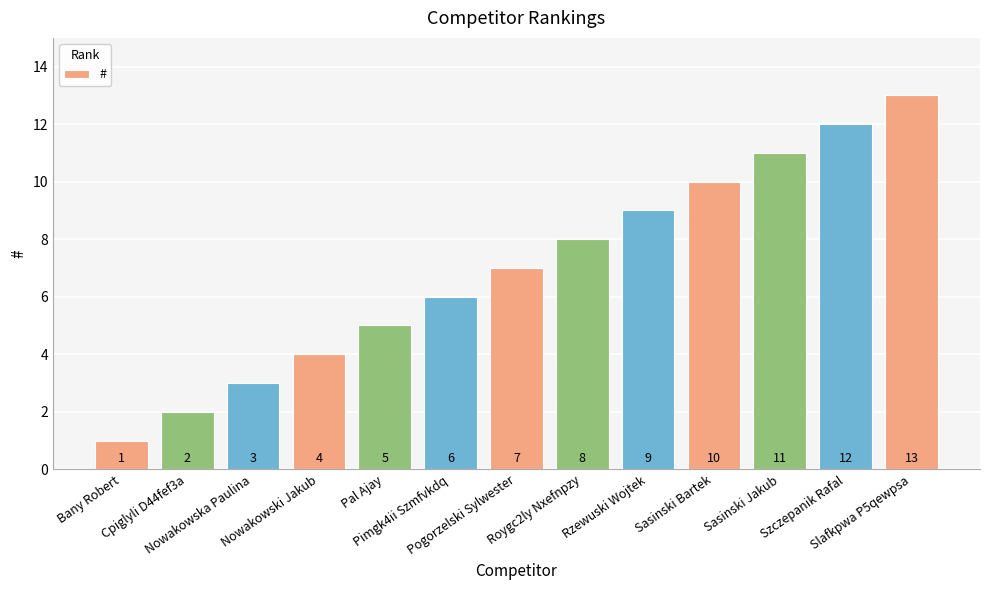

Are the bars horizontal?

No